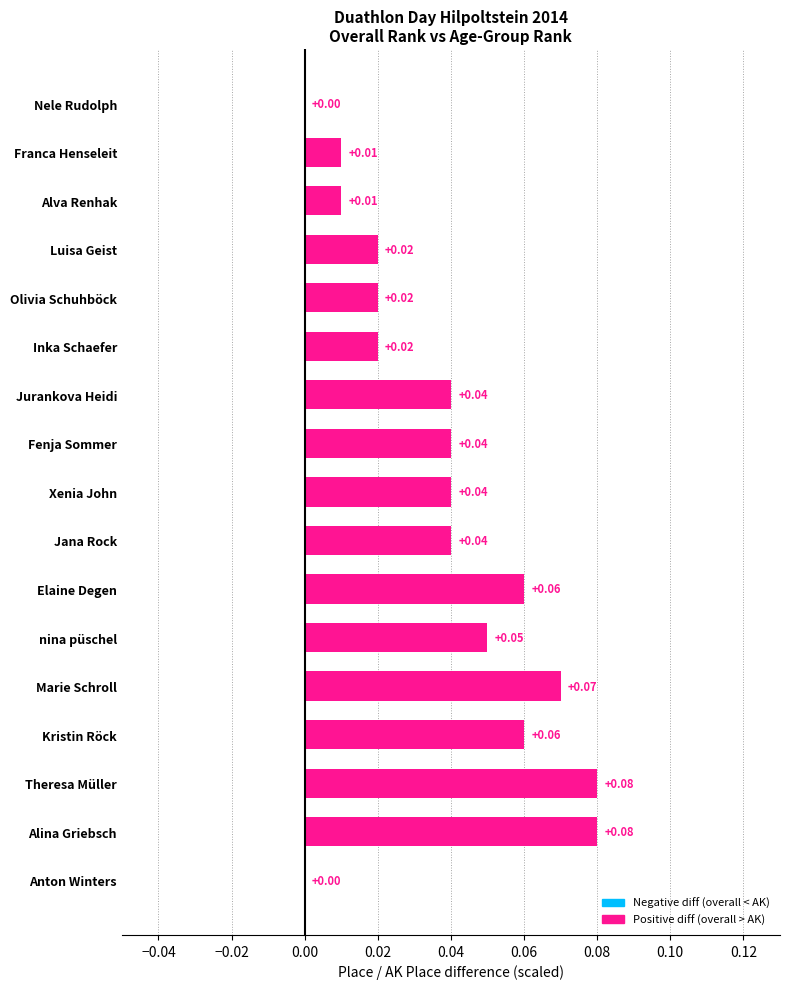

How many values are above zero?

15